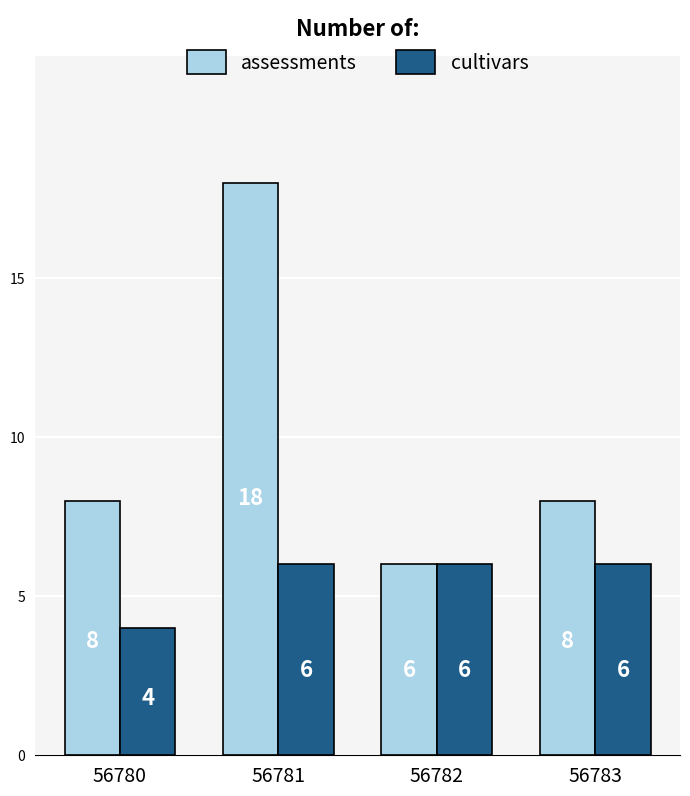

What is the sum of the assessments values at 56782 and 56781?

24